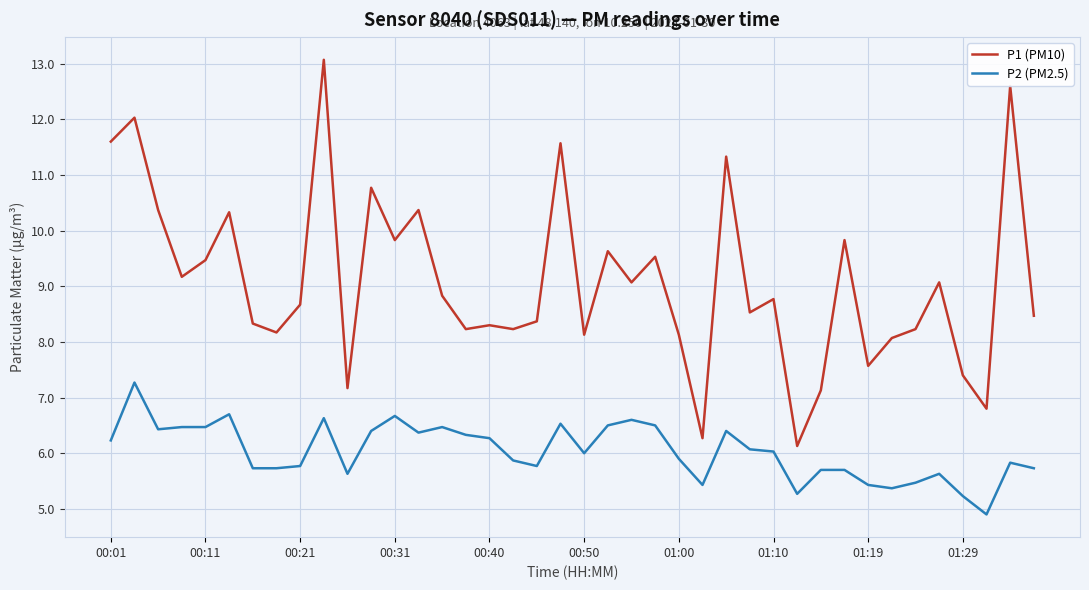

What is the difference between the maximum and minimum values in the P1 (PM10) series?

6.9